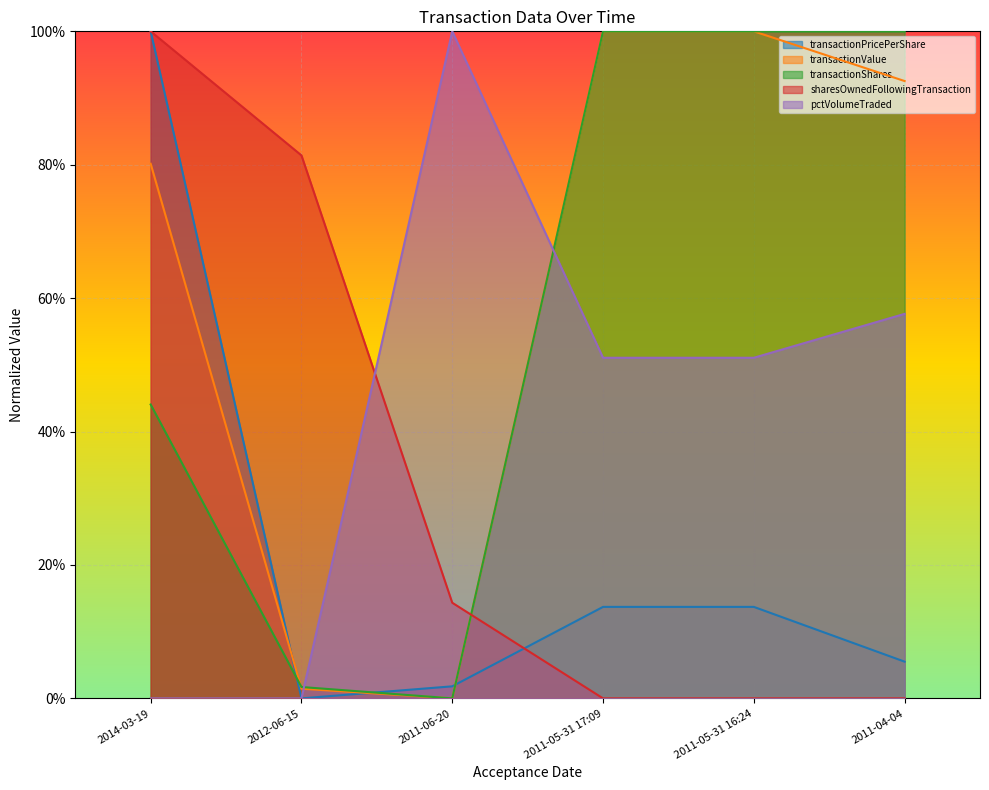

What is the sum of the transactionPricePerShare values at 2012-06-15 and 2011-04-04?

0.1